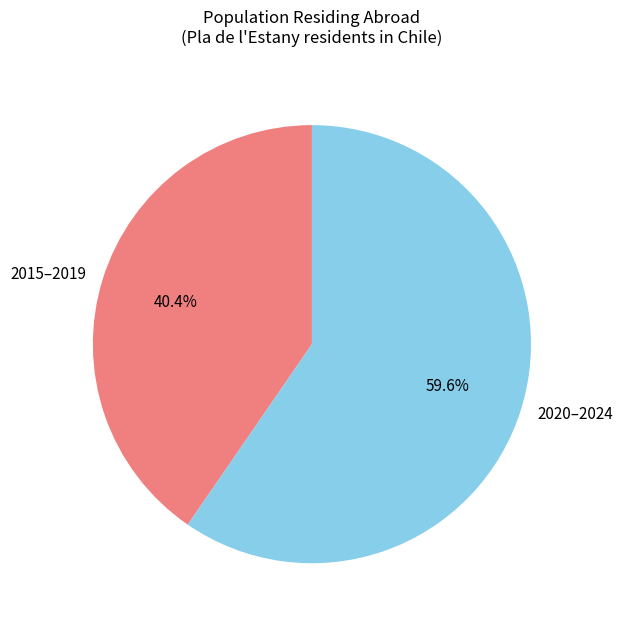

Which category has the biggest portion of the pie?

2020–2024